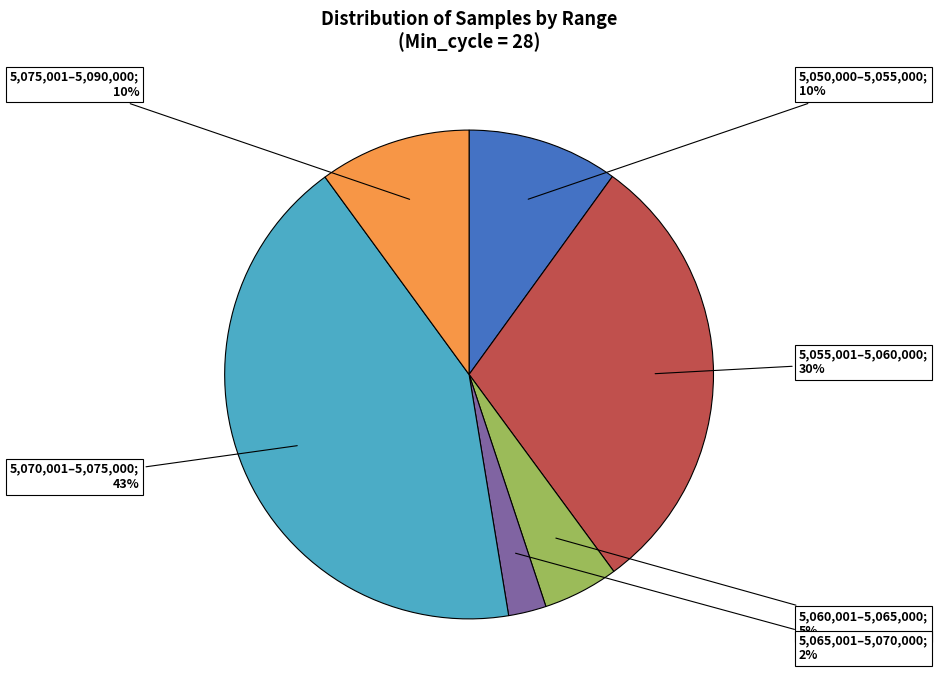

Does any single category account for the majority?

No